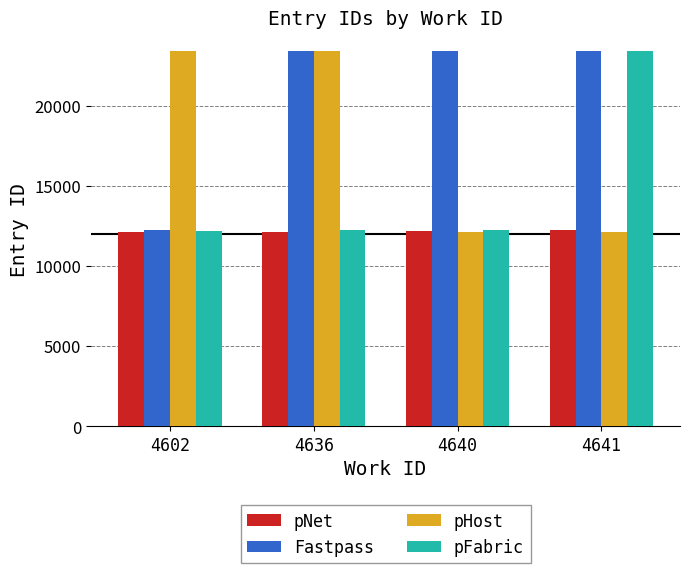

What is the difference between the highest and lowest values at 4640?

11279